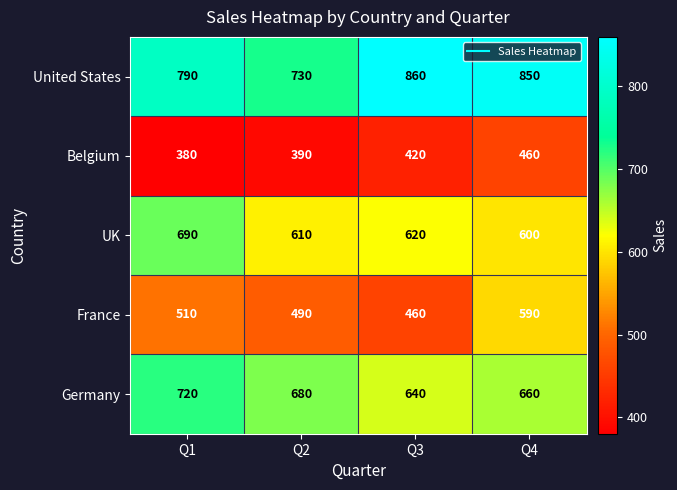

How many series are shown in this chart?

5